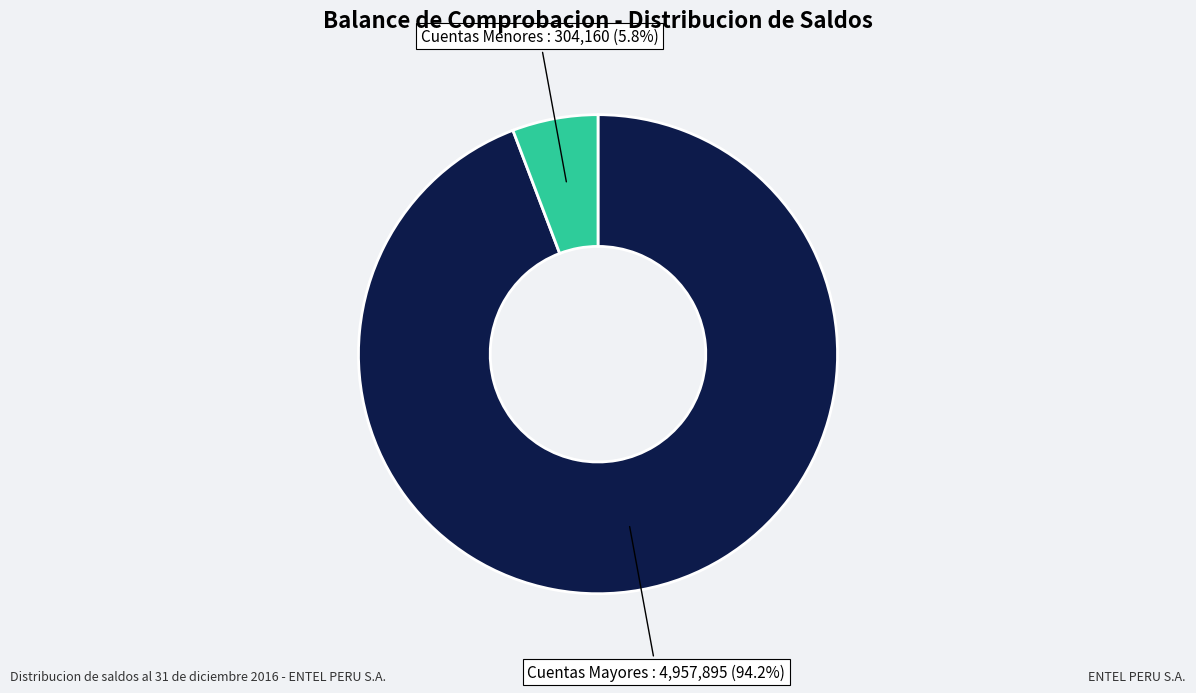

To the nearest percent, what is the difference between the largest and smallest slice percentages?

88%